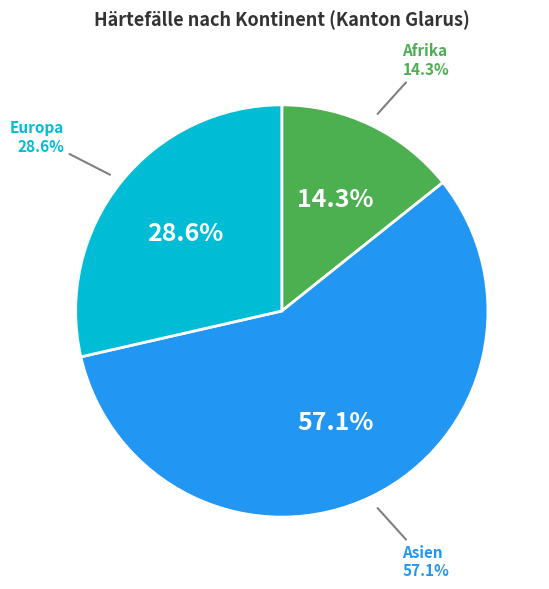

Is there a majority slice in this chart?

Yes